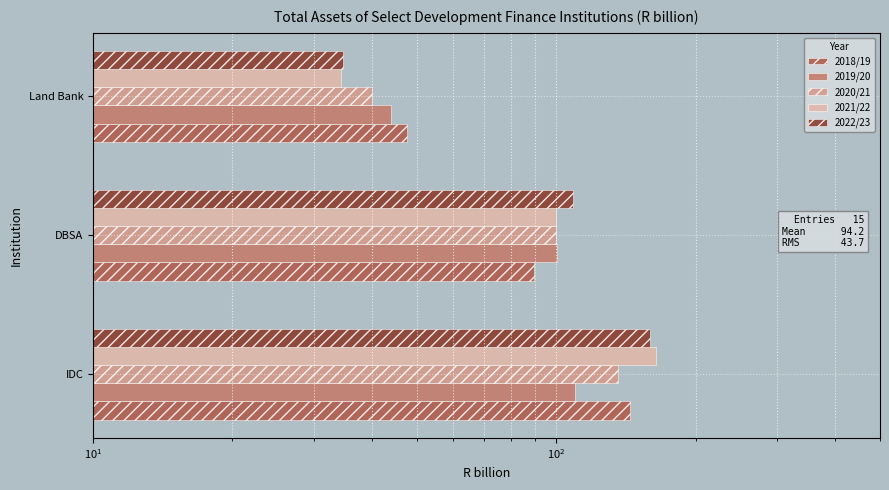

How many categories are shown in the chart?

3